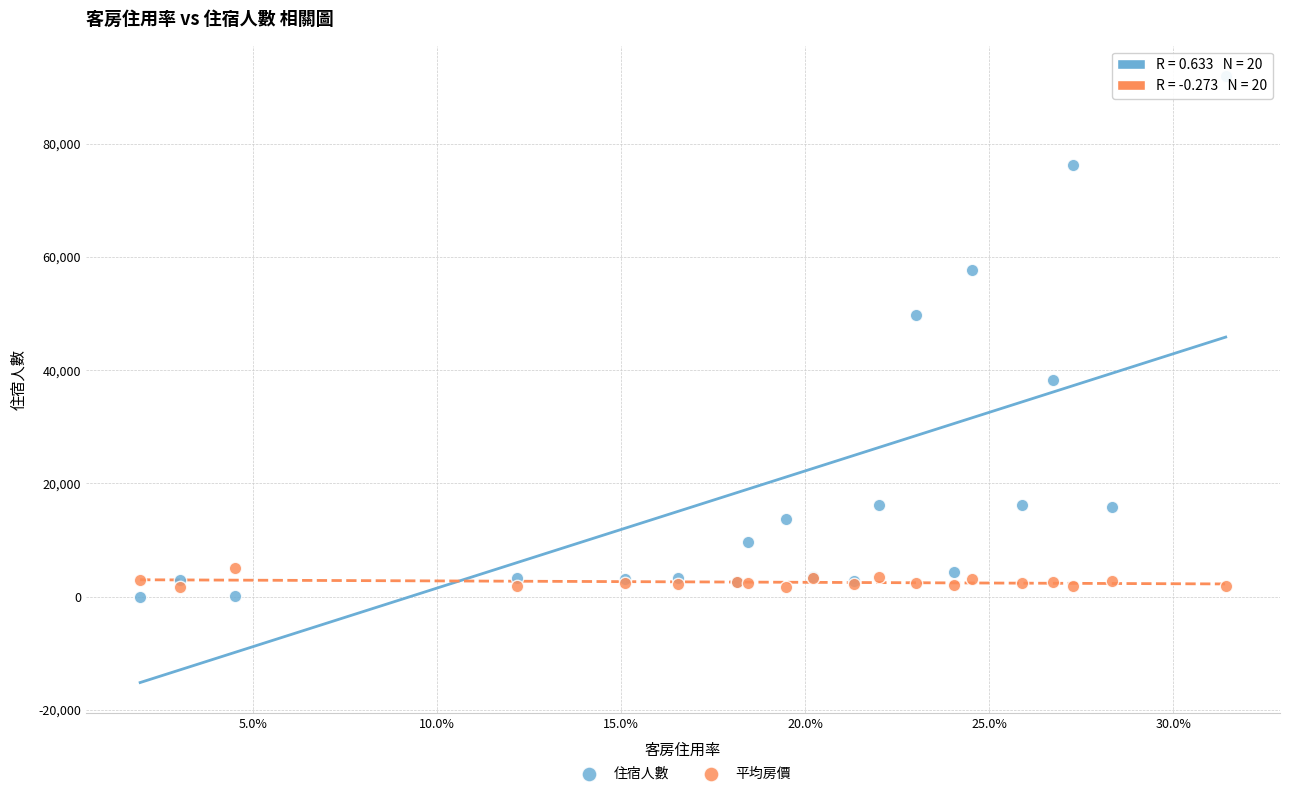

Which series reaches the maximum Y coordinate?

住宿人數